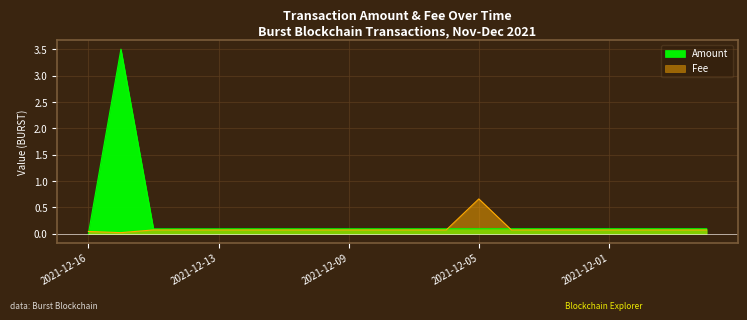

What value does the Amount series have at 2021-12-08 11:26:12?

0.1